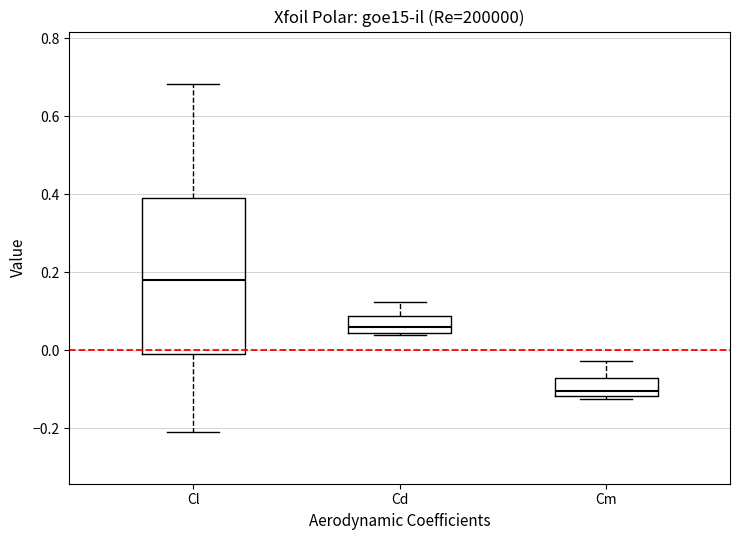

Comparing the boxes themselves (not the whiskers), which one is the tallest?

Cl